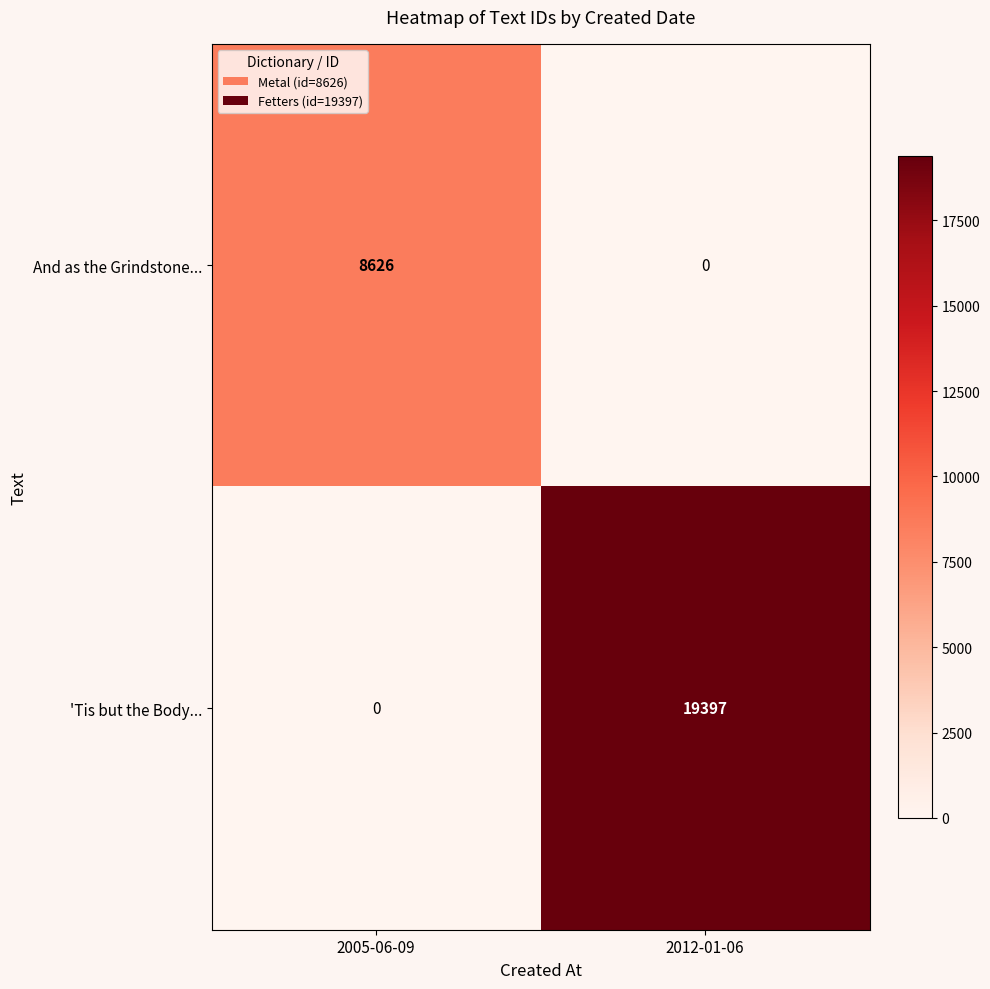

How many categories are shown in the chart?

2